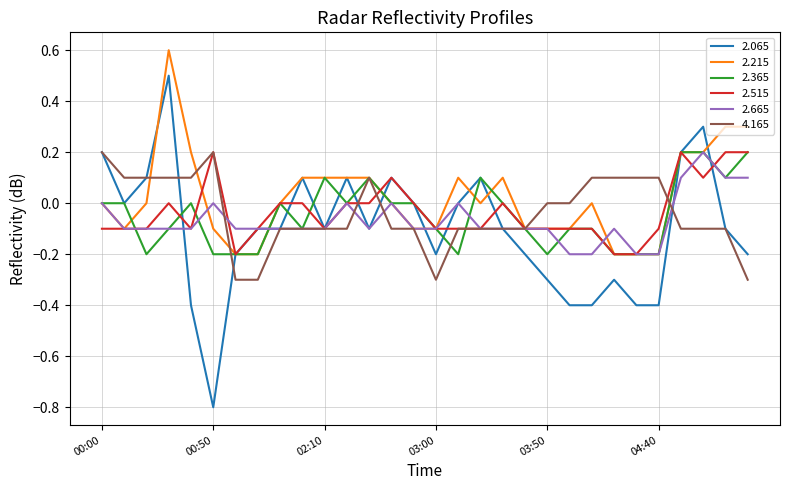

Which series has the largest range (max minus min)?

2.065